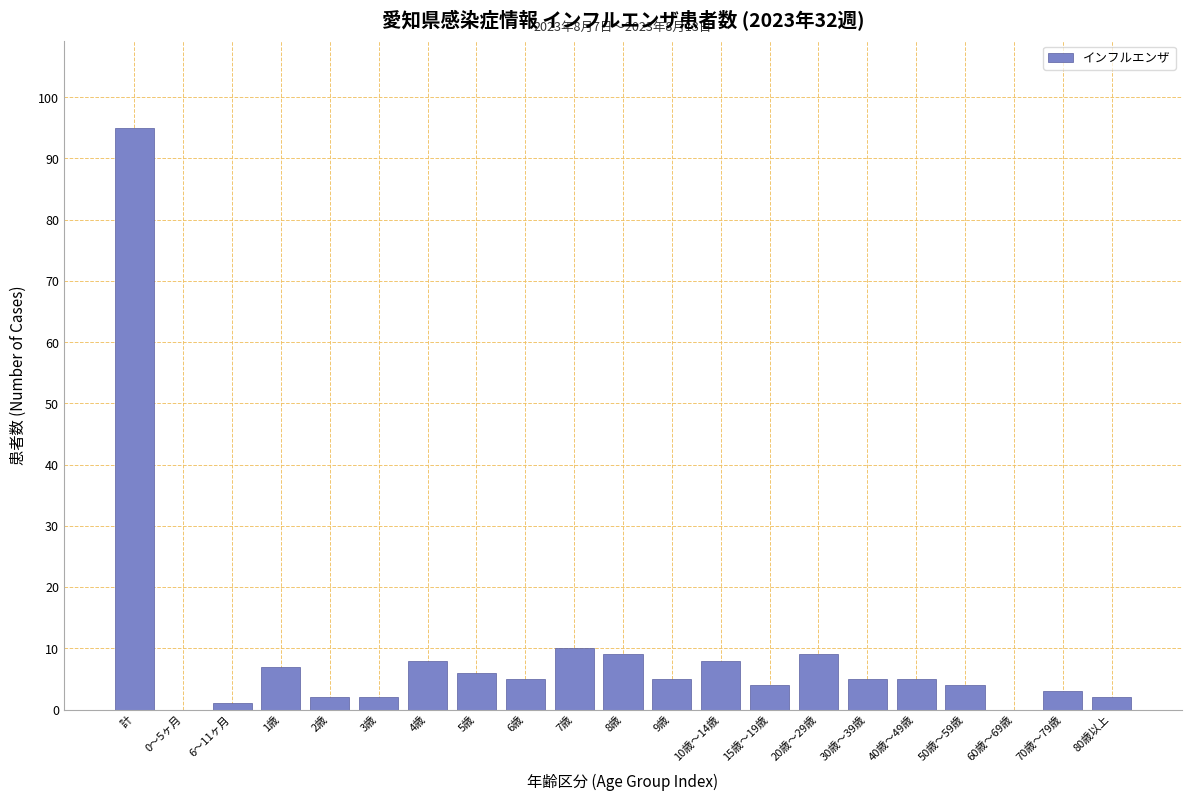

Reading right to left, extract all data points from this chart.

80歳以上=2	70歳～79歳=3	60歳～69歳=0	50歳～59歳=4	40歳～49歳=5	30歳～39歳=5	20歳～29歳=9	15歳～19歳=4	10歳～14歳=8	9歳=5	8歳=9	7歳=10	6歳=5	5歳=6	4歳=8	3歳=2	2歳=2	1歳=7	6～11ヶ月=1	0～5ヶ月=0	計=95